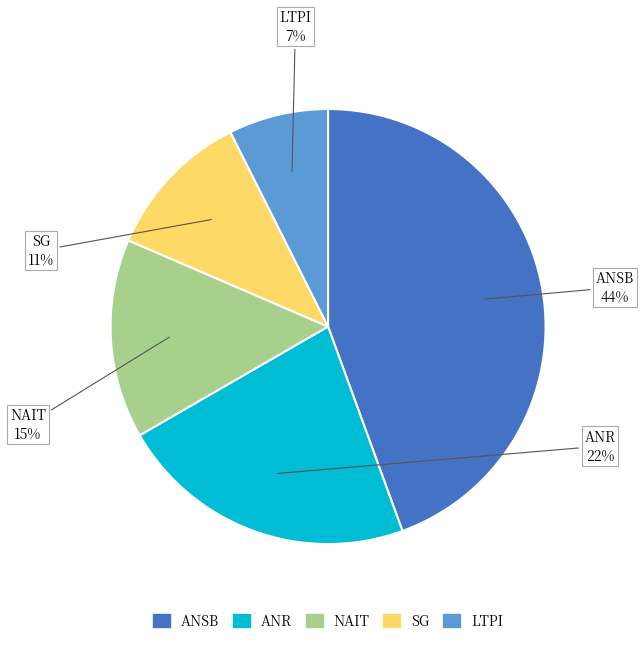

Does any single category account for the majority?

No